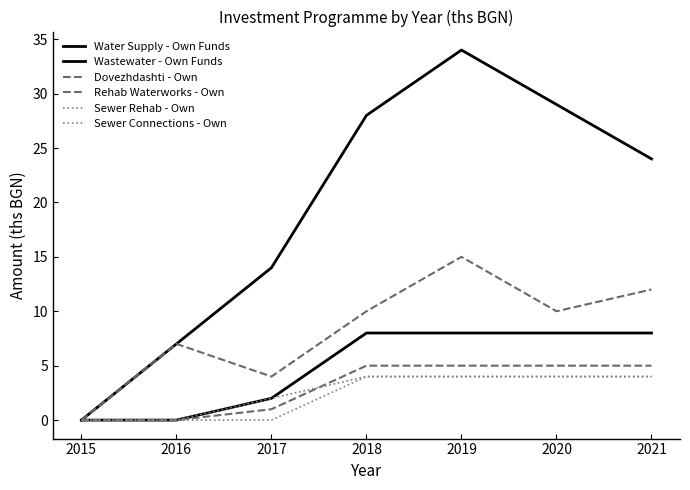

How many lines are shown in the chart?

6